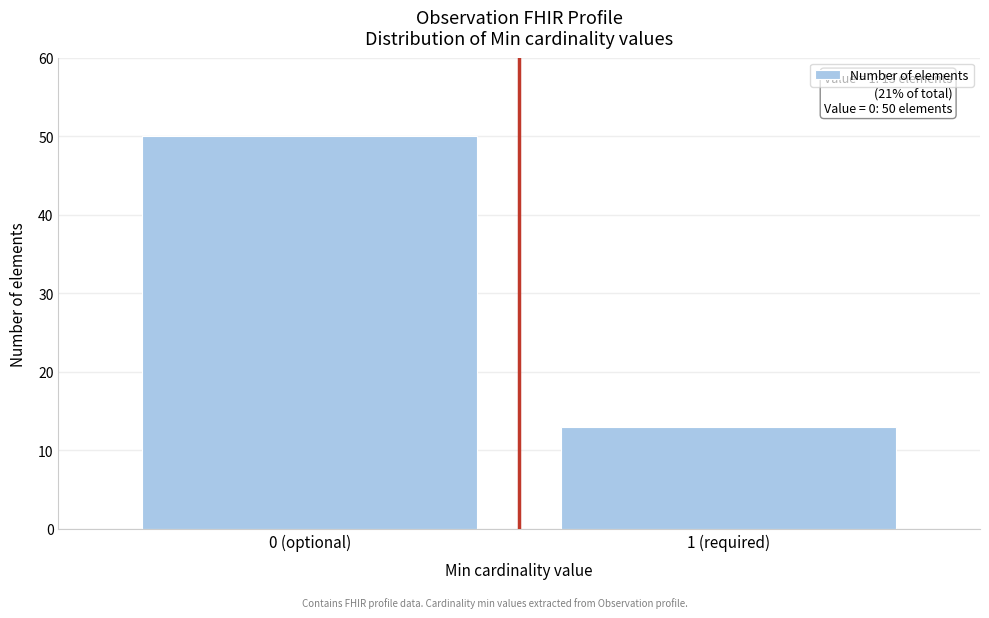

Reading left to right, what are all the values shown in this chart?

50	13